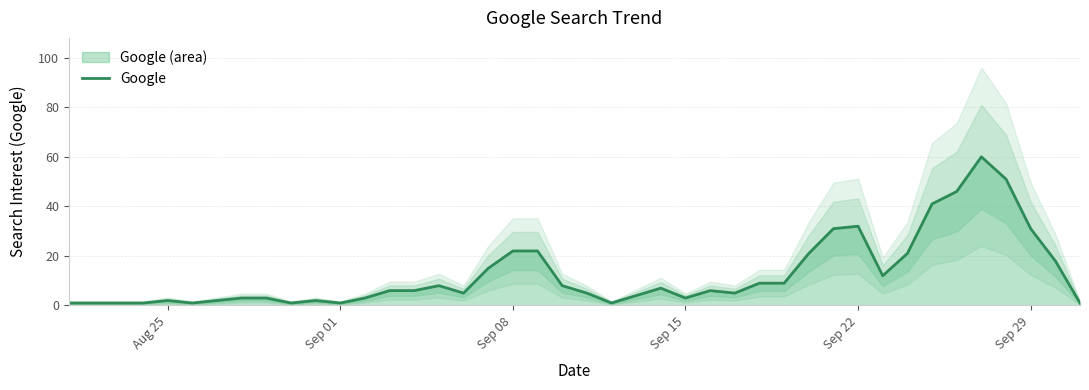

What is the maximum value for Google?

60